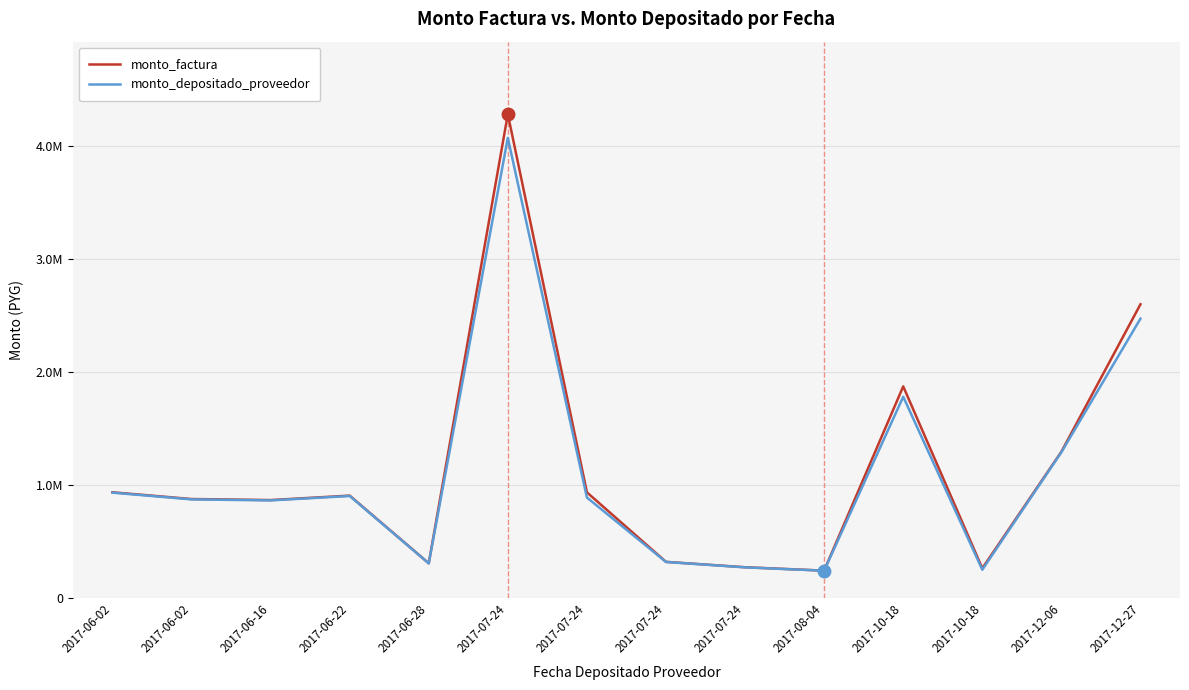

Which category has the highest value in the monto_depositado_proveedor series?

2017-07-24